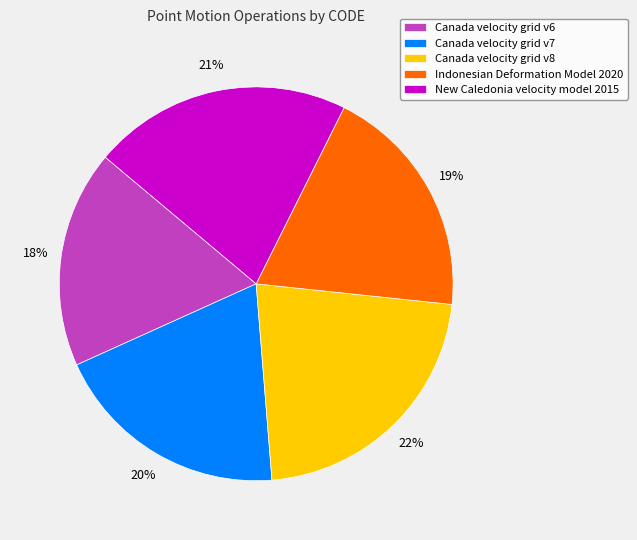

Which slice is the largest?

Canada velocity grid v8